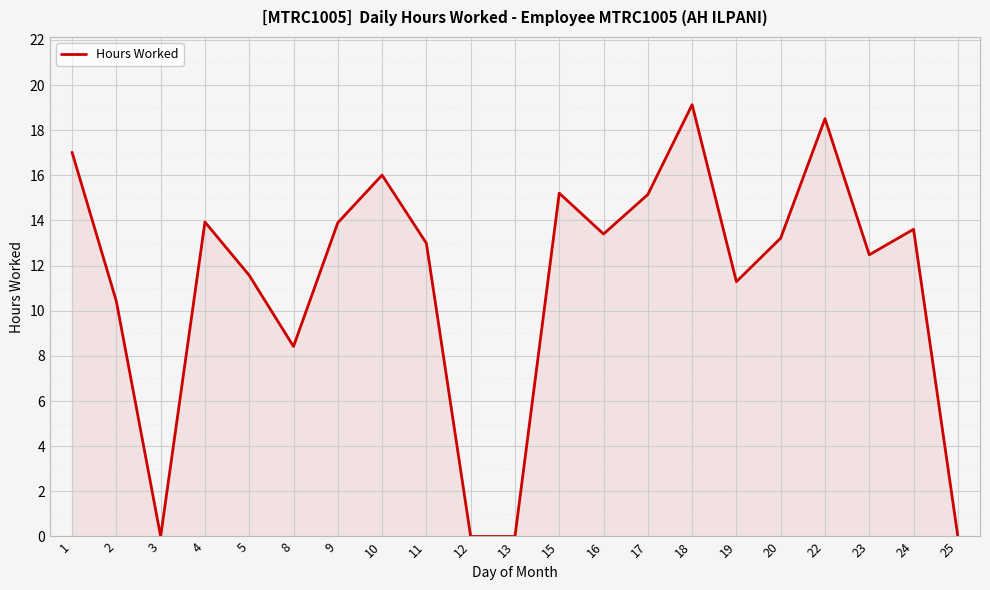

What is the difference between the maximum and minimum values?

19.1